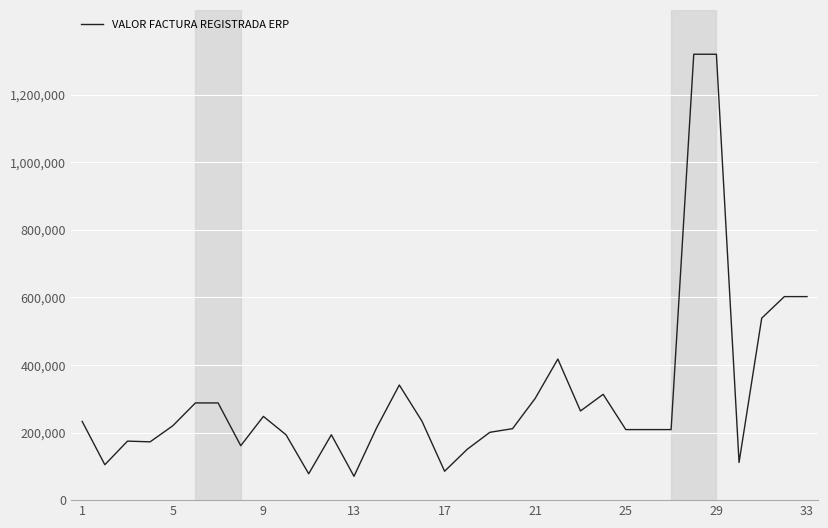

What is the maximum value shown in the chart?

1319400